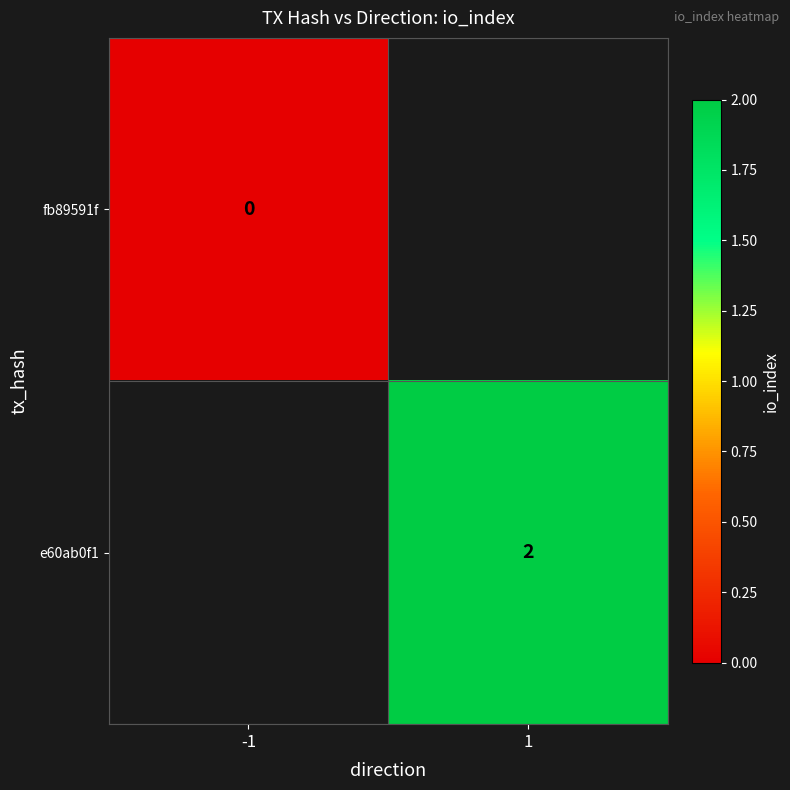

The e60ab0f1 series shows 0 at 1. True or false?

False